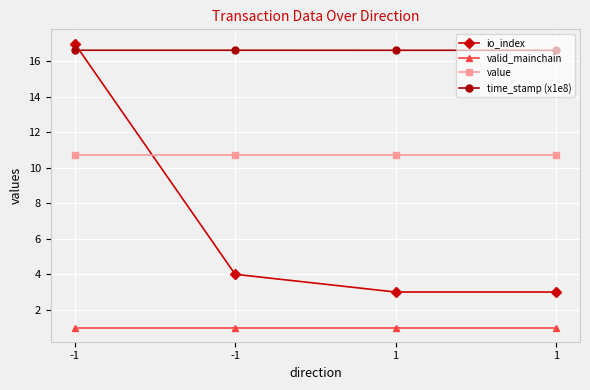

How many data points does each series have?

4